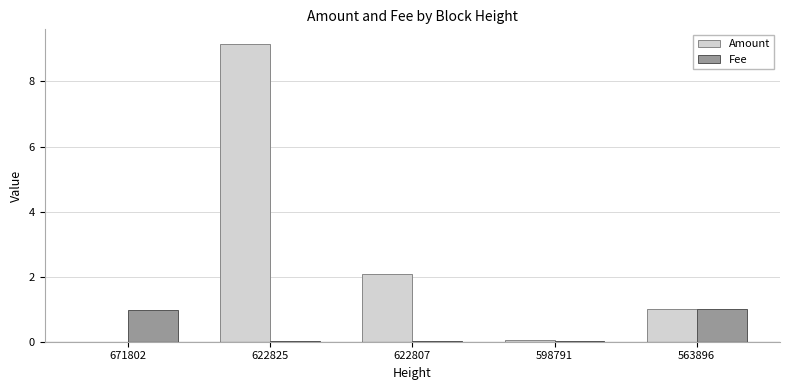

The Fee series shows 0.0 at 622807. True or false?

True